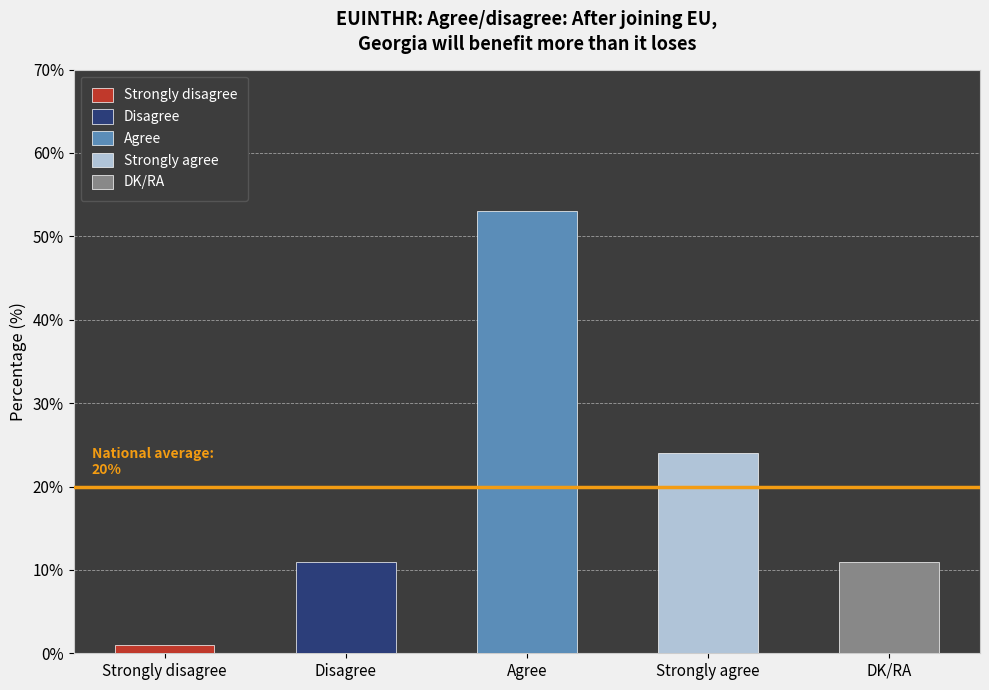

What is the maximum value shown in the chart?

53